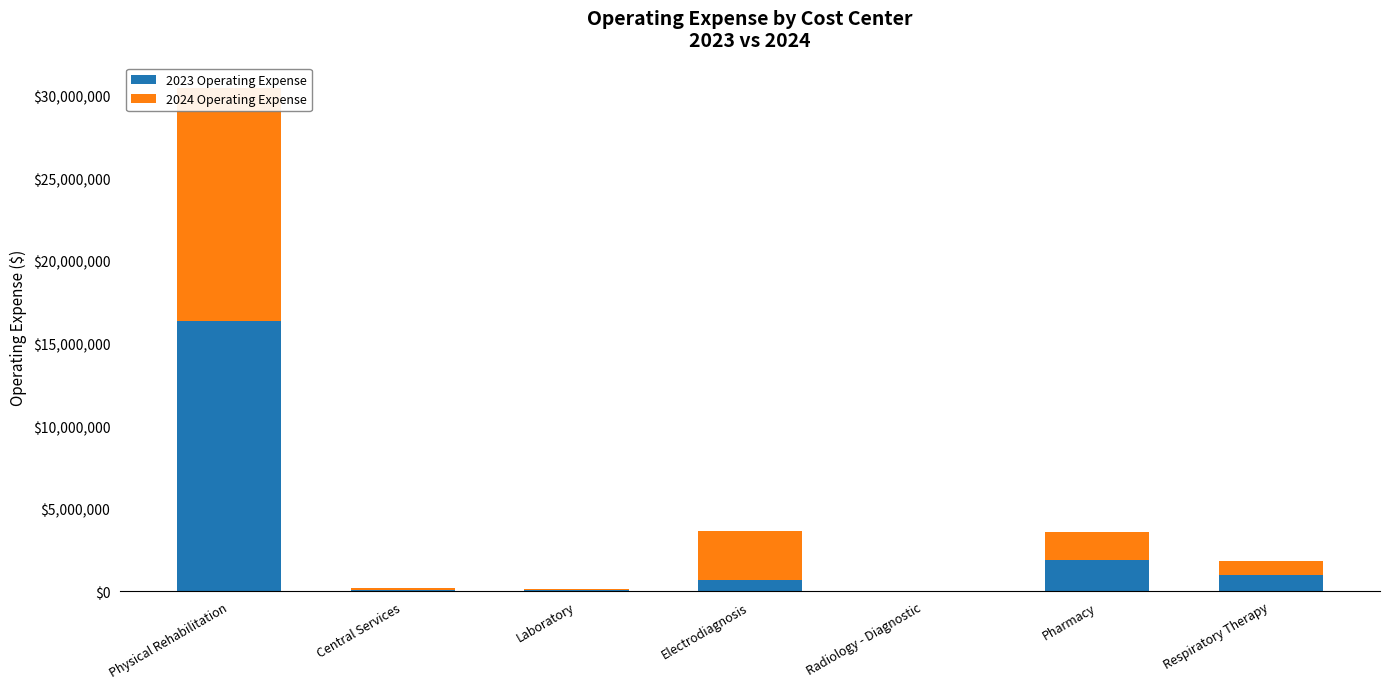

At how many categories does at least one series exceed 6609426?

1